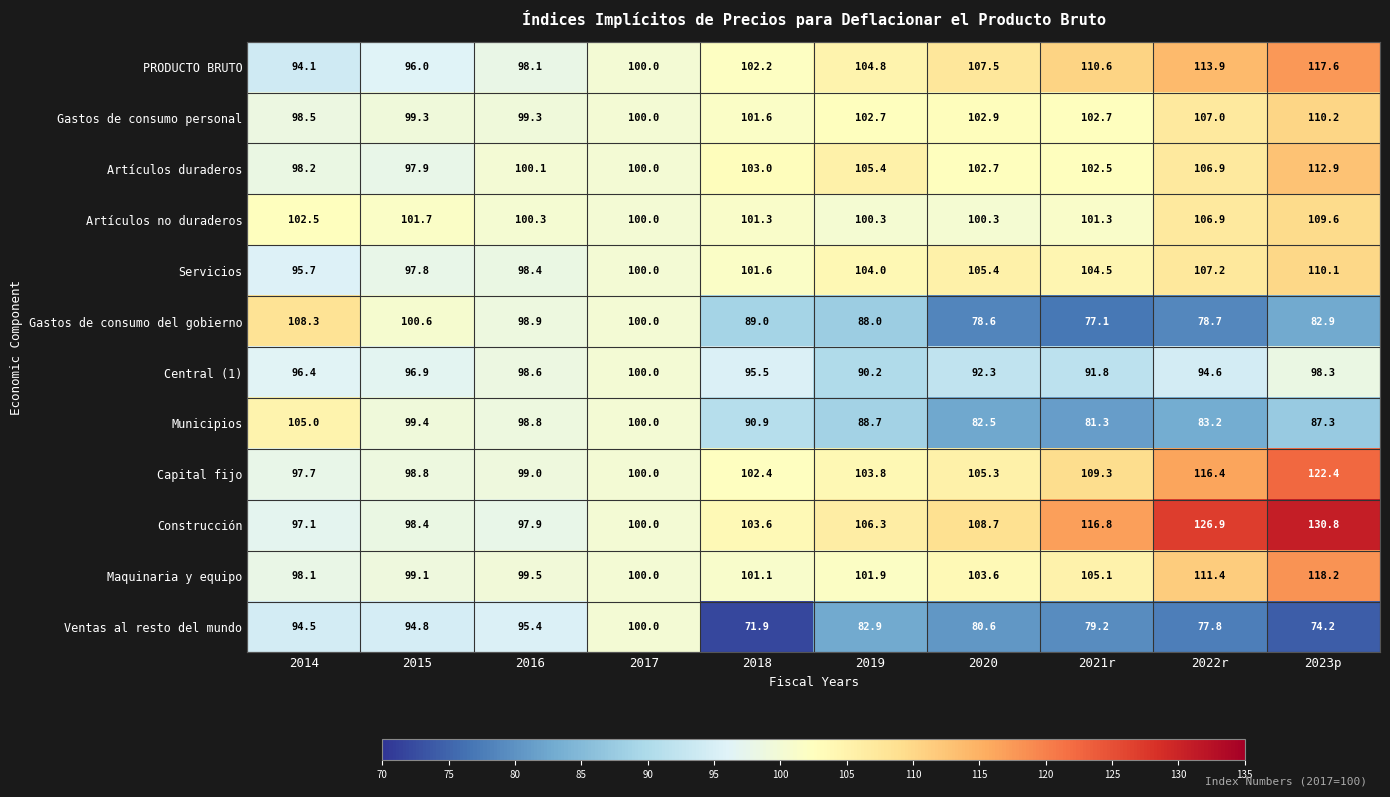

Rank the series at 2016 from highest to lowest value.

Artículos no duraderos, Artículos duraderos, Maquinaria y equipo, Gastos de consumo personal, Capital fijo, Gastos de consumo del gobierno, Municipios, Central (1), Servicios, PRODUCTO BRUTO, Construcción, Ventas al resto del mundo